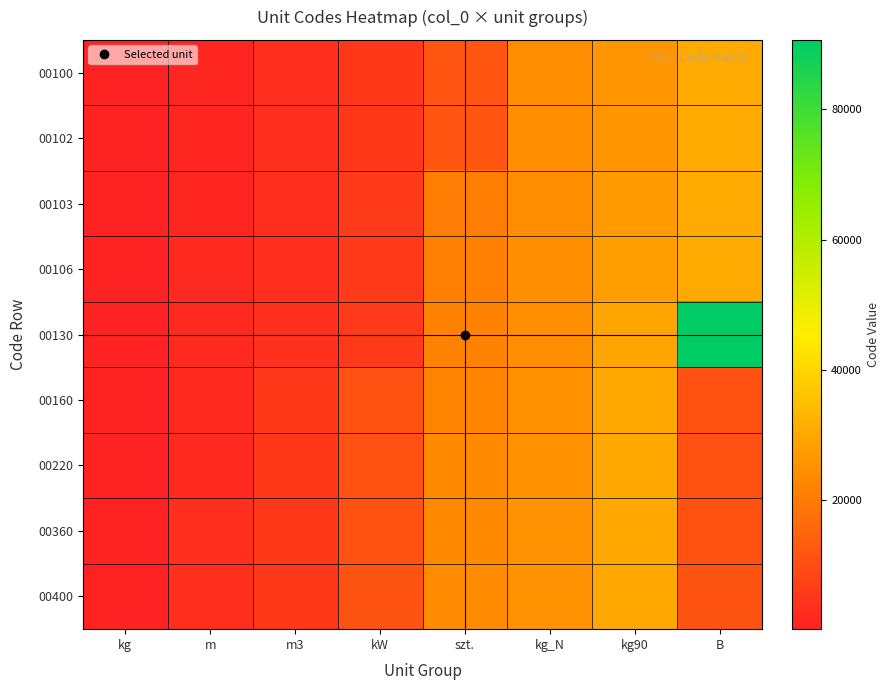

What is the total value across all series at m?

18087